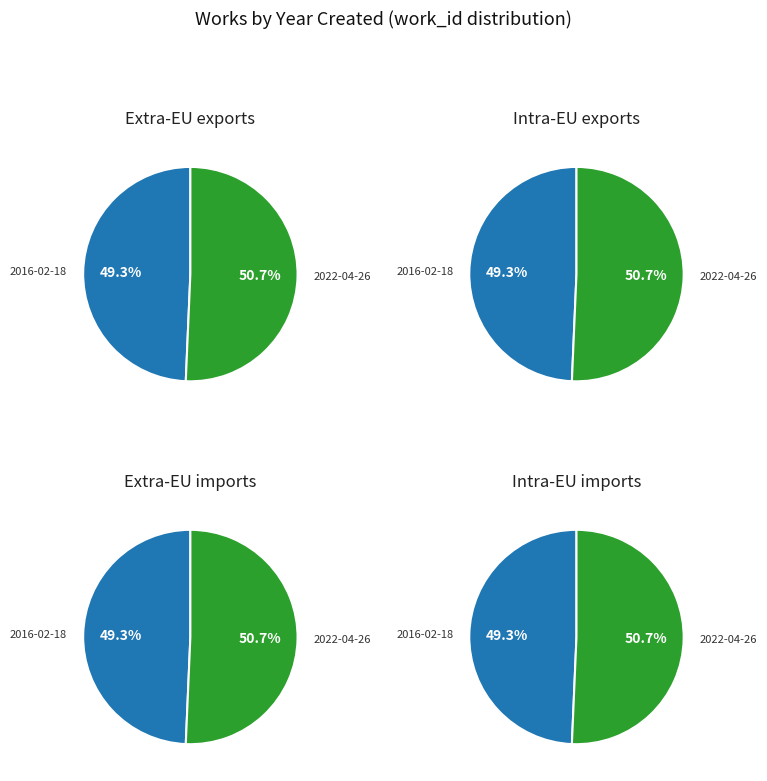

What is the change in value from 2016 (work_id=8129) to 2022 (work_id=8354)?

+225